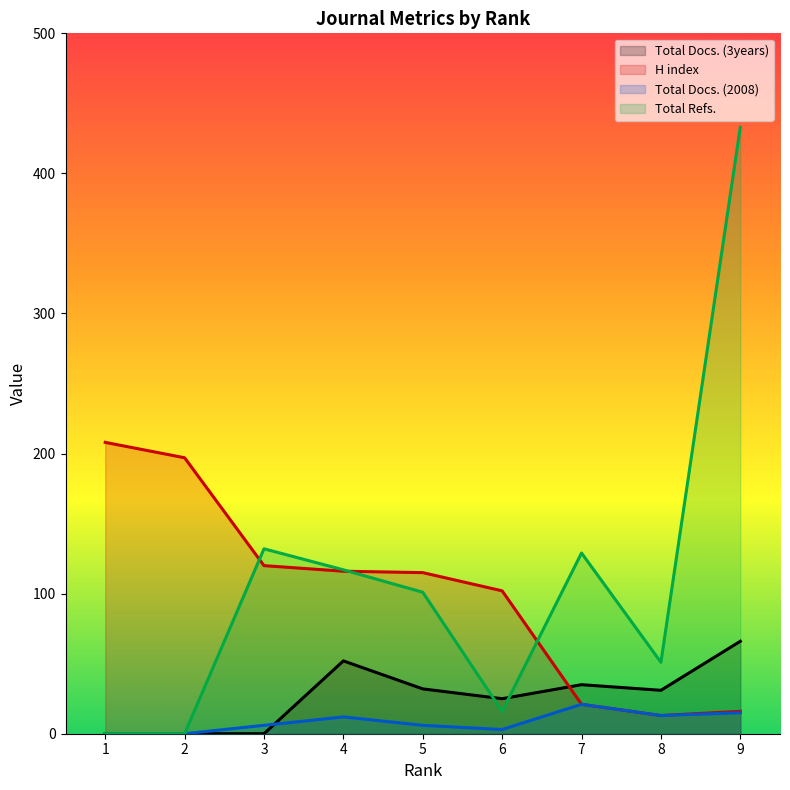

True or false: Total Refs. and Total Docs. (2008) cross at least once.

False